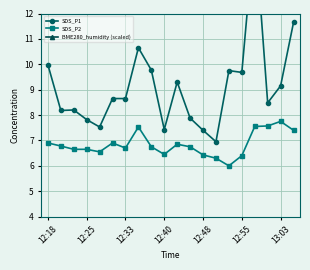

True or false: SDS_P2 and SDS_P1 intersect in this chart.

False